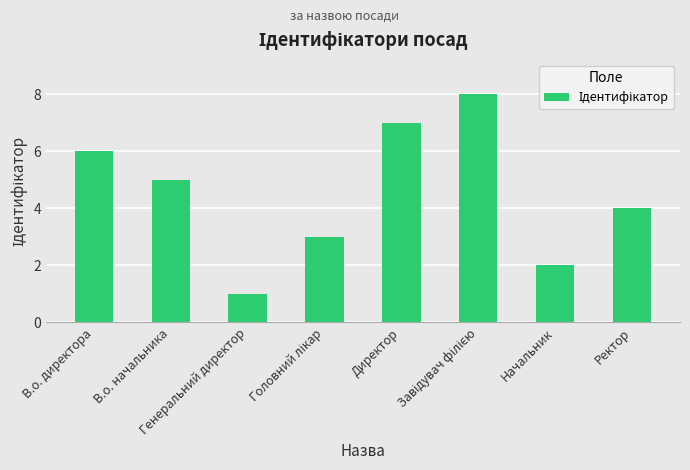

What is the difference between the maximum and minimum values?

7